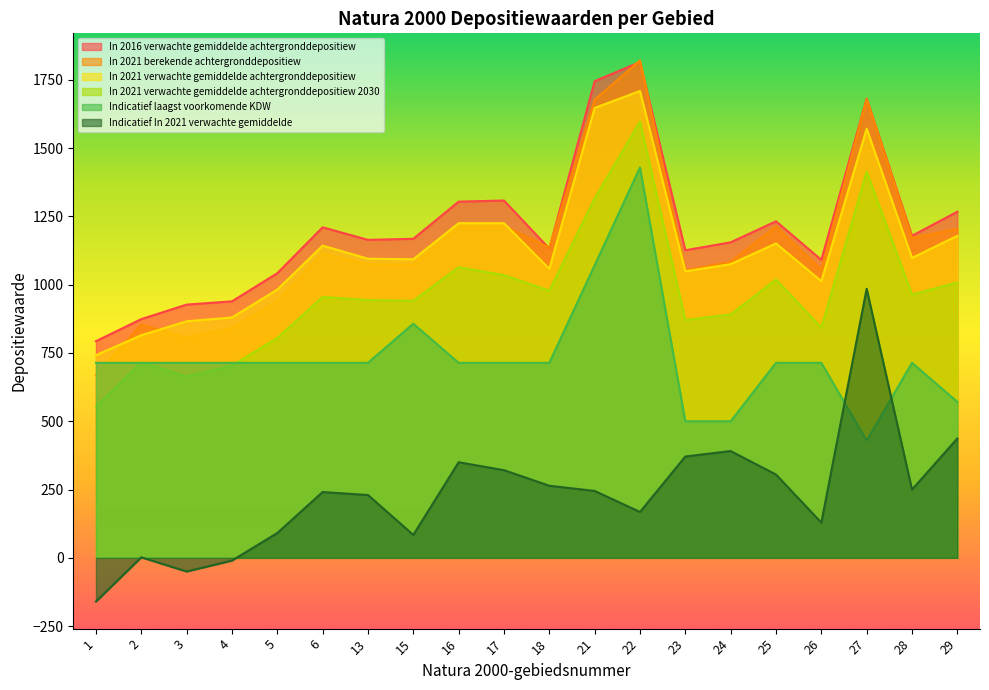

Which series changed the most between 5 and 25?

In 2021 berekende achtergronddepositiew